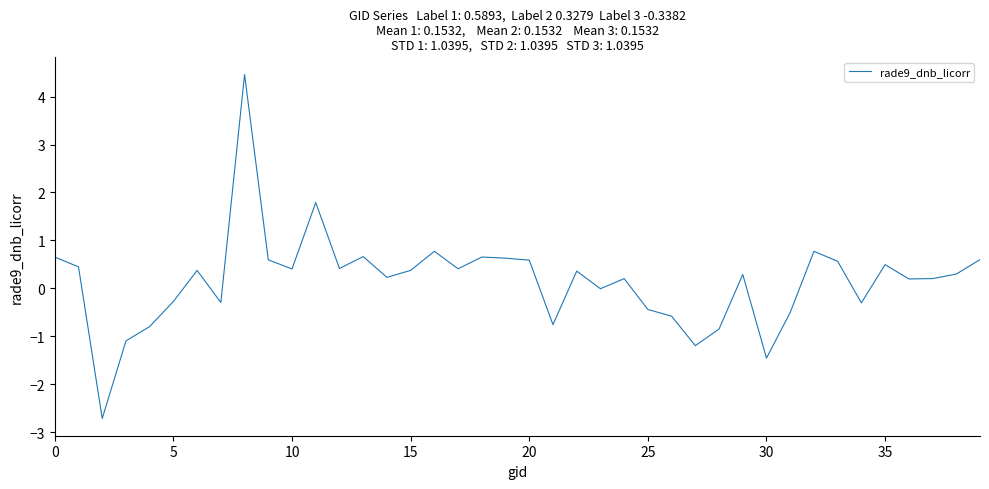

What is the difference between the maximum and minimum values?

7.2